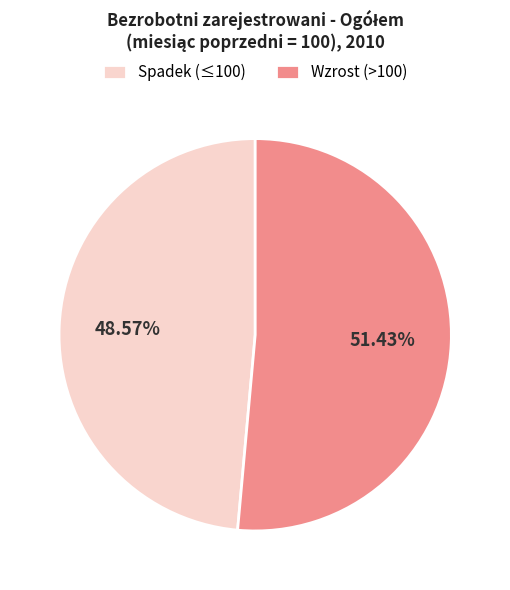

Is there a majority slice in this chart?

Yes